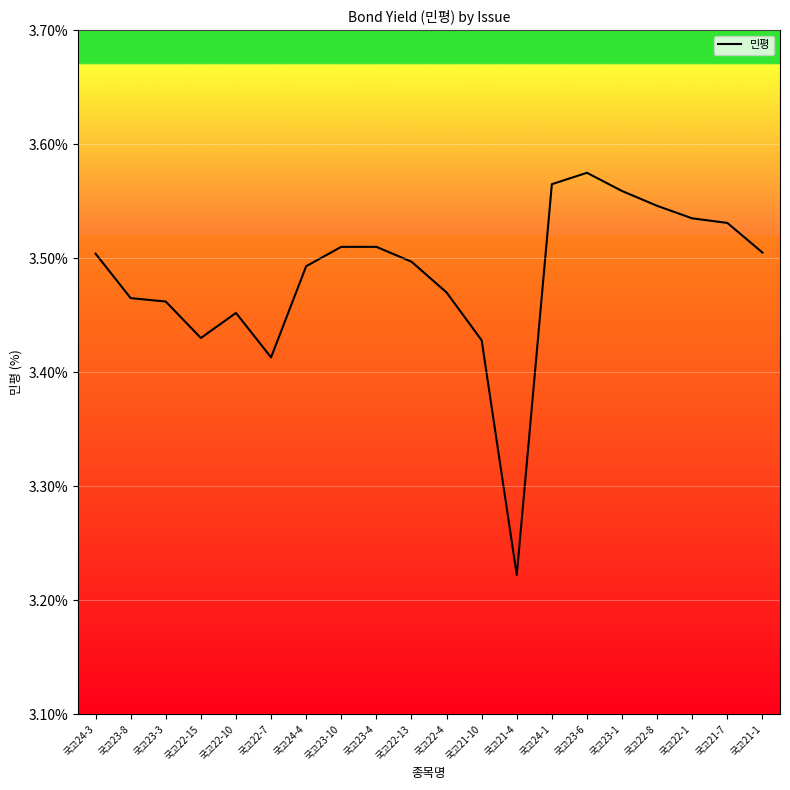

The value at 국고23-3 is 3.5. True or false?

True